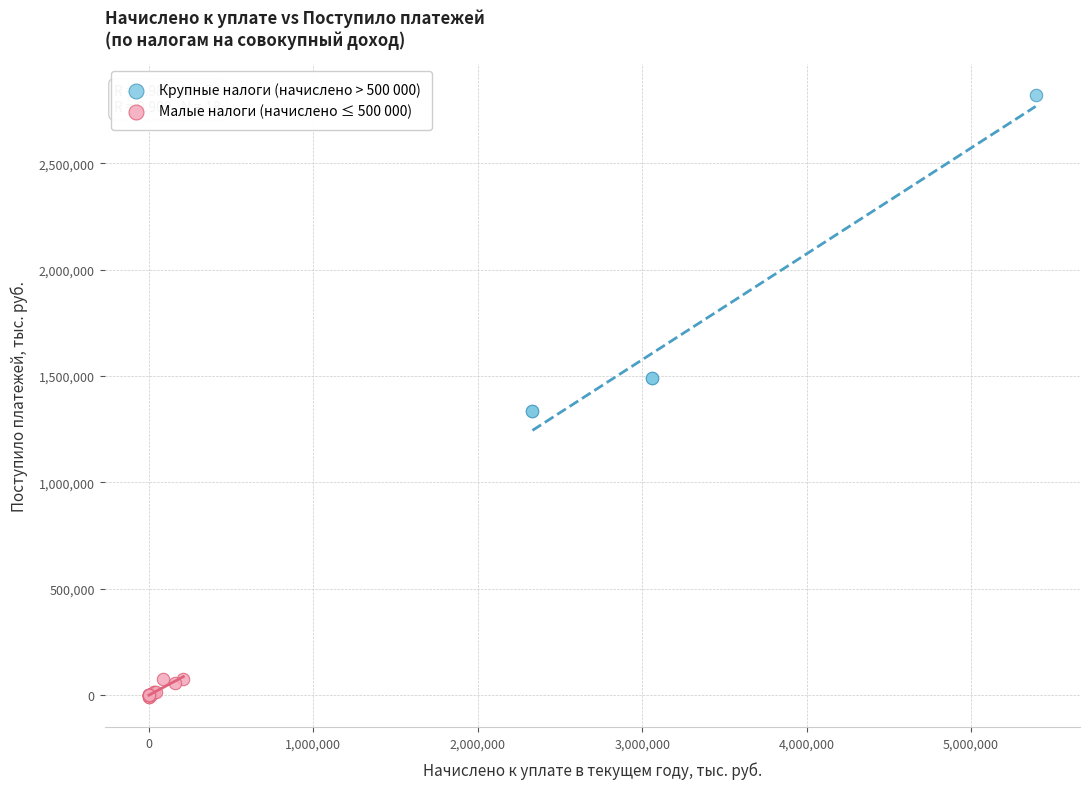

Which series contains the lowest Y value?

Малые налоги (начислено ≤ 500 000)